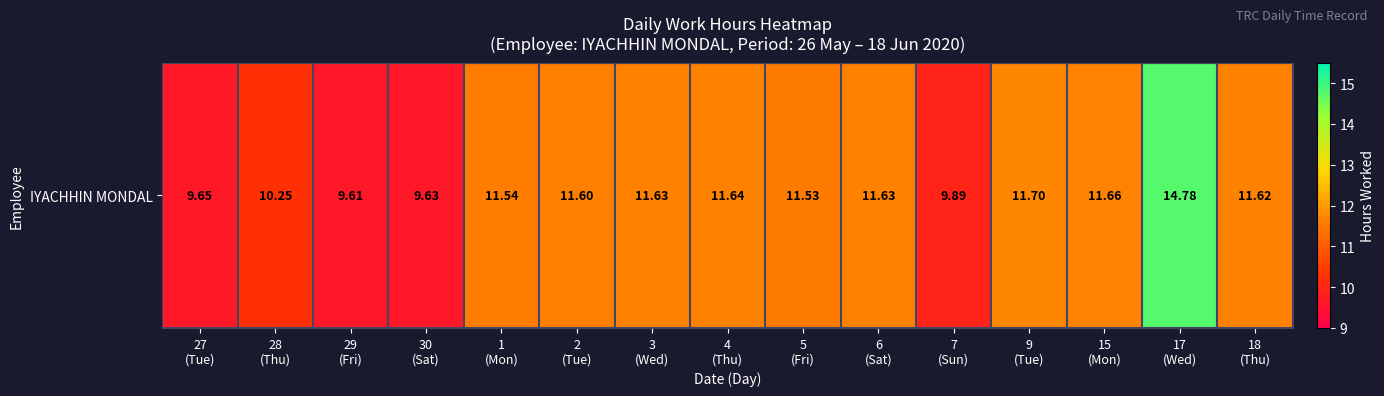

What is the average value?

11.2